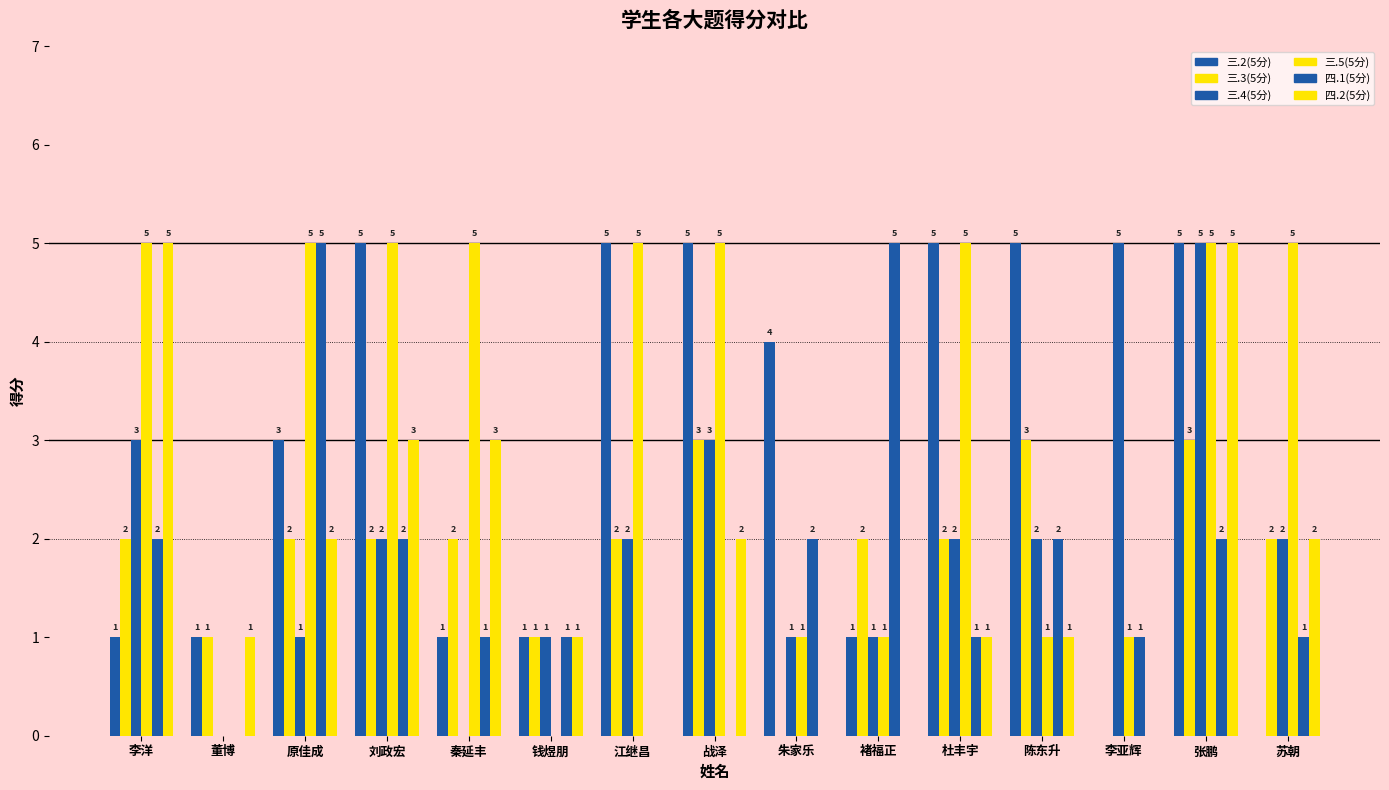

What is the total value across all series at 苏朝?

12